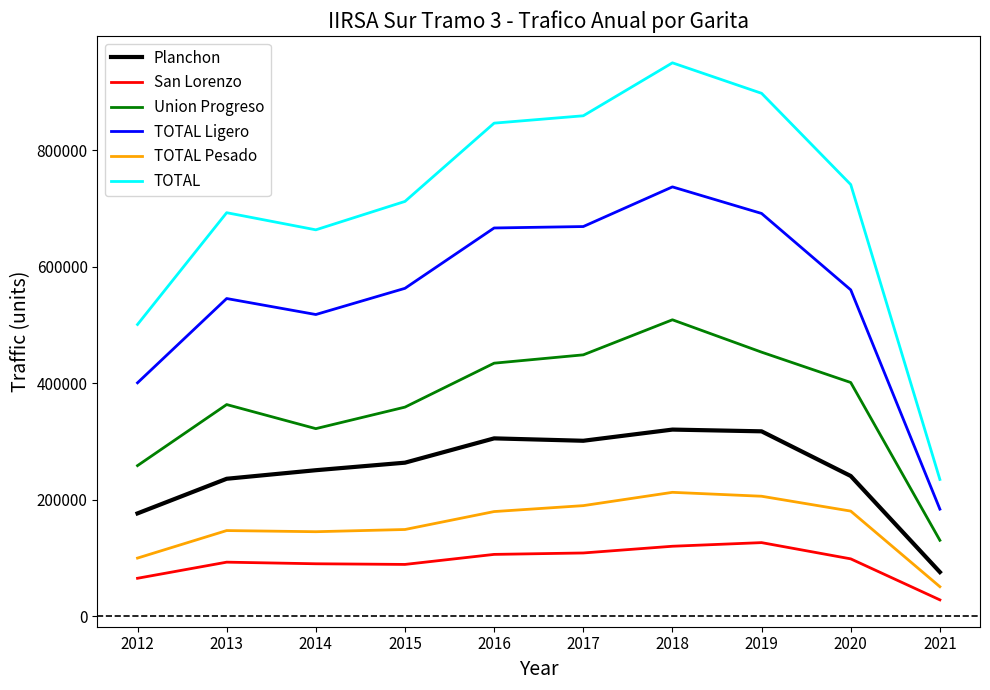

What is the total value across all series at 2015?

2137554